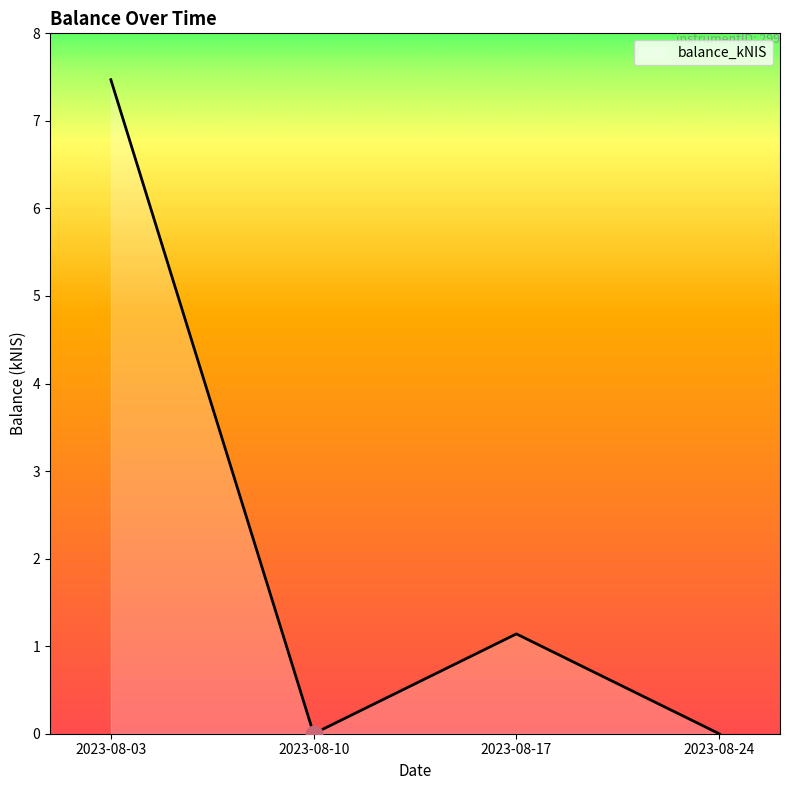

Where is the first local maximum?

2023-08-17